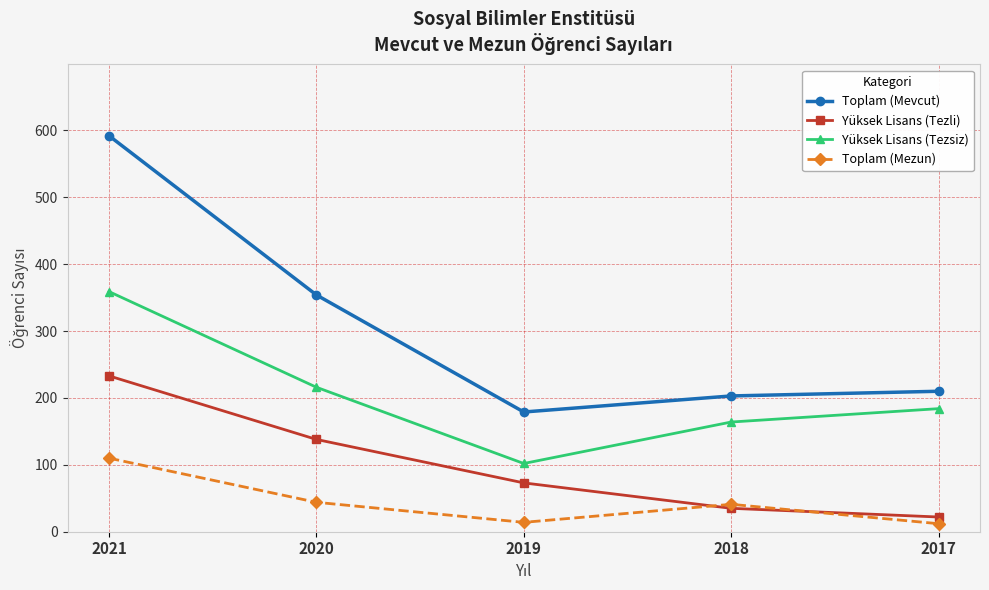

Rank the categories by Yüksek Lisans (Tezsiz) value from highest to lowest.

2021, 2020, 2017, 2018, 2019